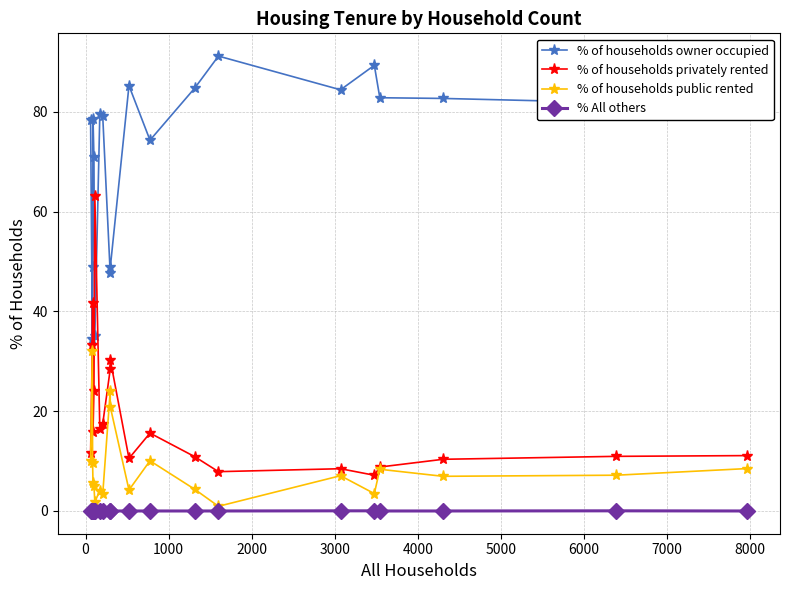

Which series has the largest total across all categories?

% of households owner occupied